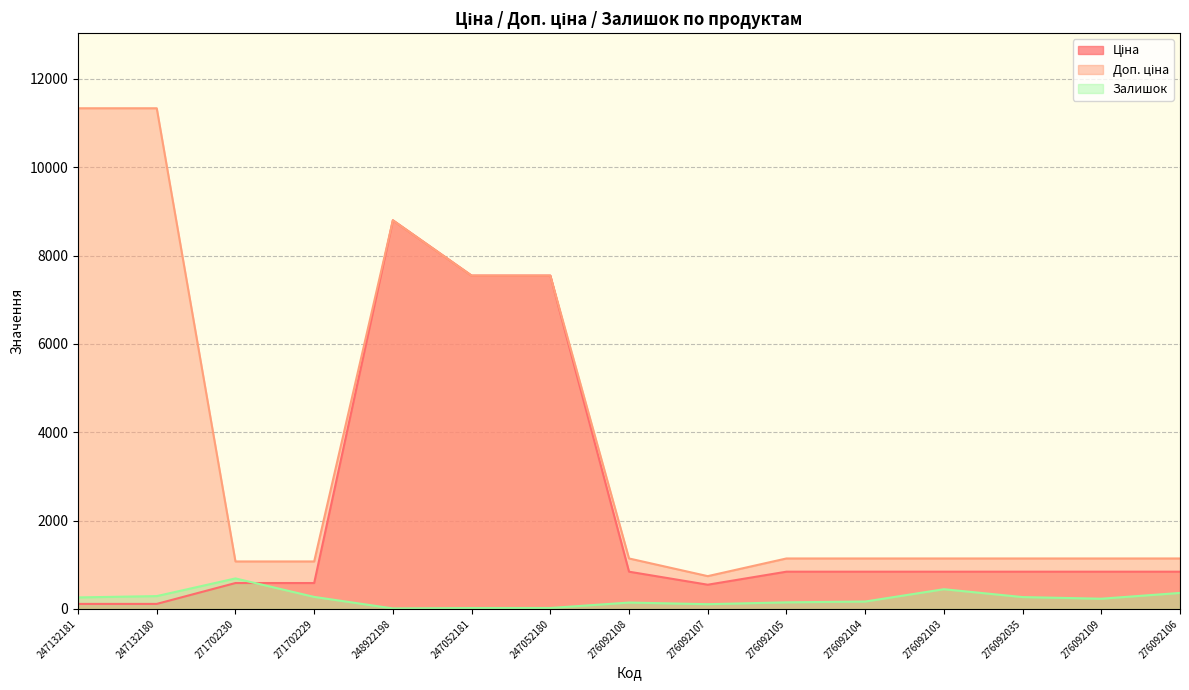

What is the lowest value of the Ціна series?

113.3